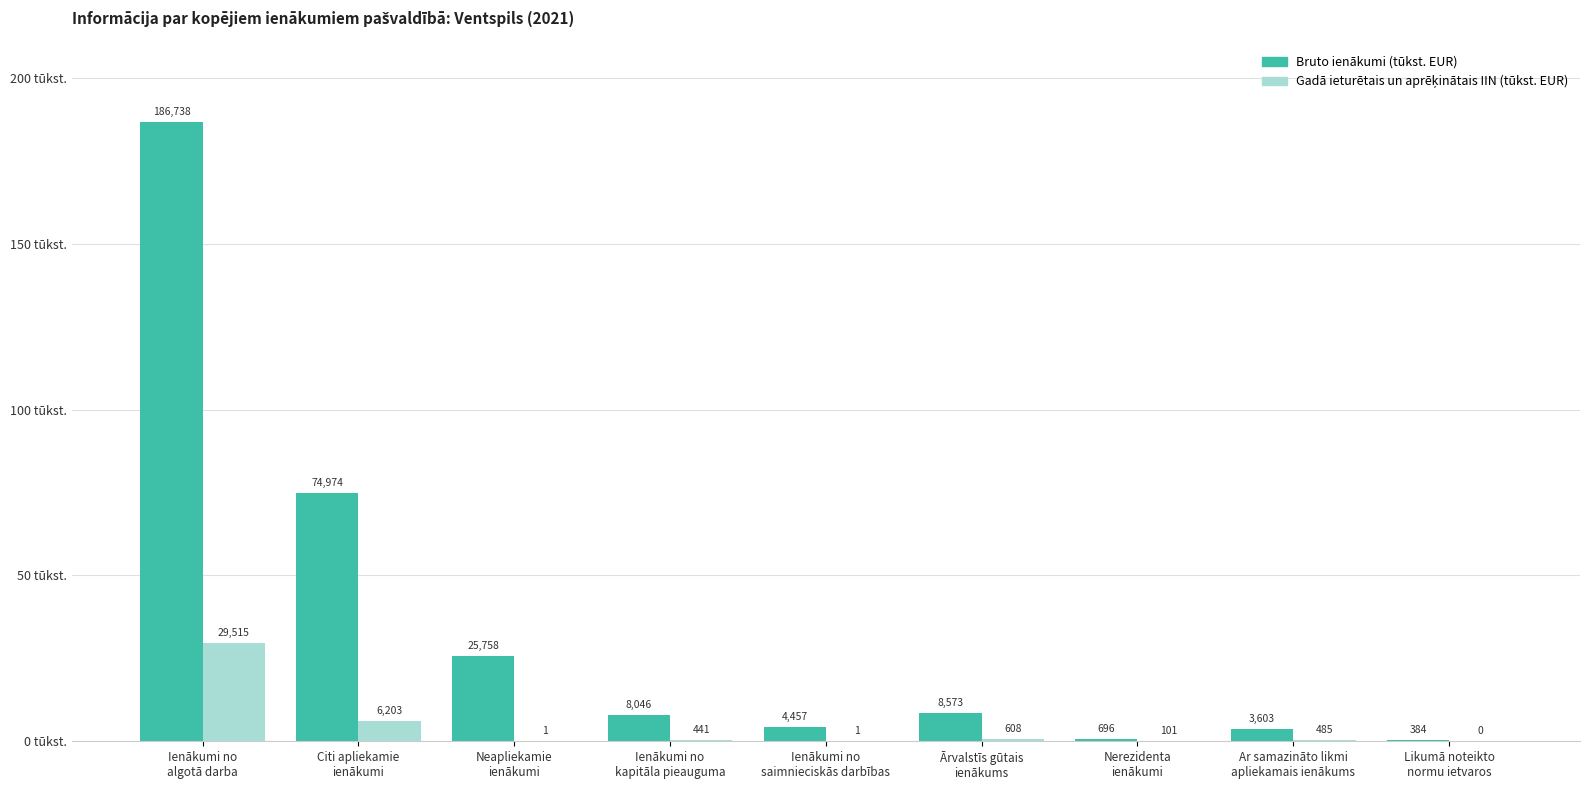

Does the chart contain stacked bars?

No